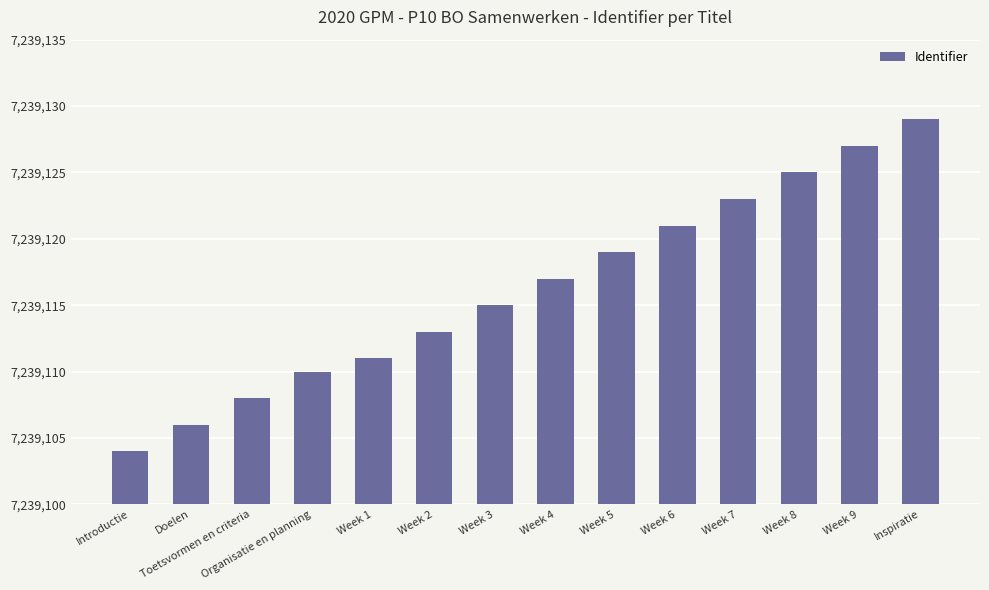

What is the change in value from Doelen to Week 2?

+7